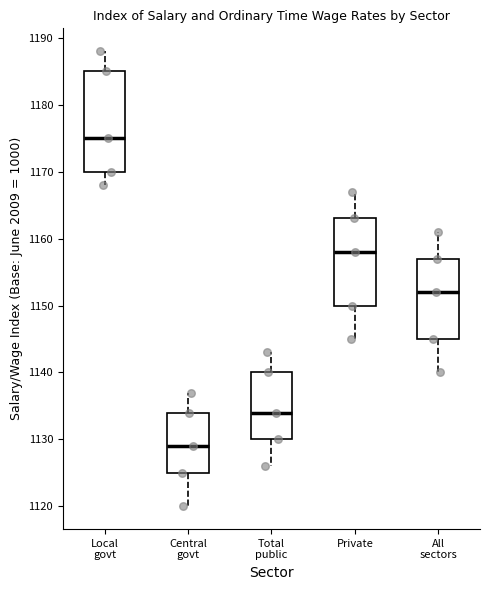

Reading left to right, transcribe this box plot: for each box, give where its median line is, the range the box spans, and where its two whiskers end, as read against the y-axis. The values are not printed on the chart, so give them approximately, as read against the axis.

Local govt: median 1175, box 1170 to 1185, whiskers 1168 to 1188
Central govt: median 1129, box 1125 to 1134, whiskers 1120 to 1137
Total public: median 1134, box 1130 to 1140, whiskers 1126 to 1143
Private: median 1158, box 1150 to 1163, whiskers 1145 to 1167
All sectors: median 1152, box 1145 to 1157, whiskers 1140 to 1161